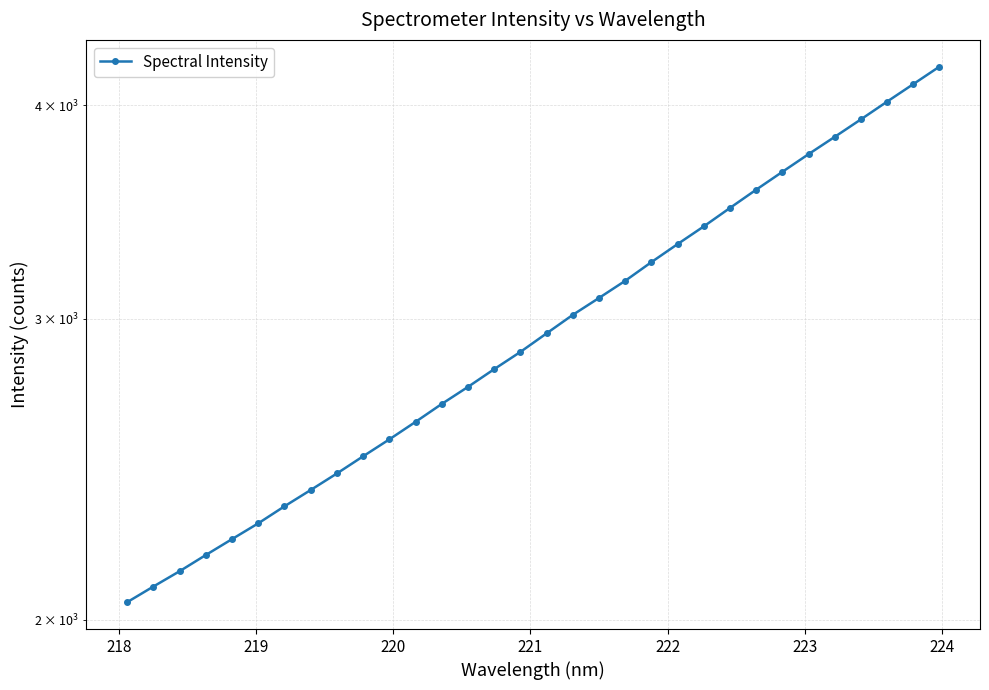

What is the value of the 1st point from the left?

2048.3